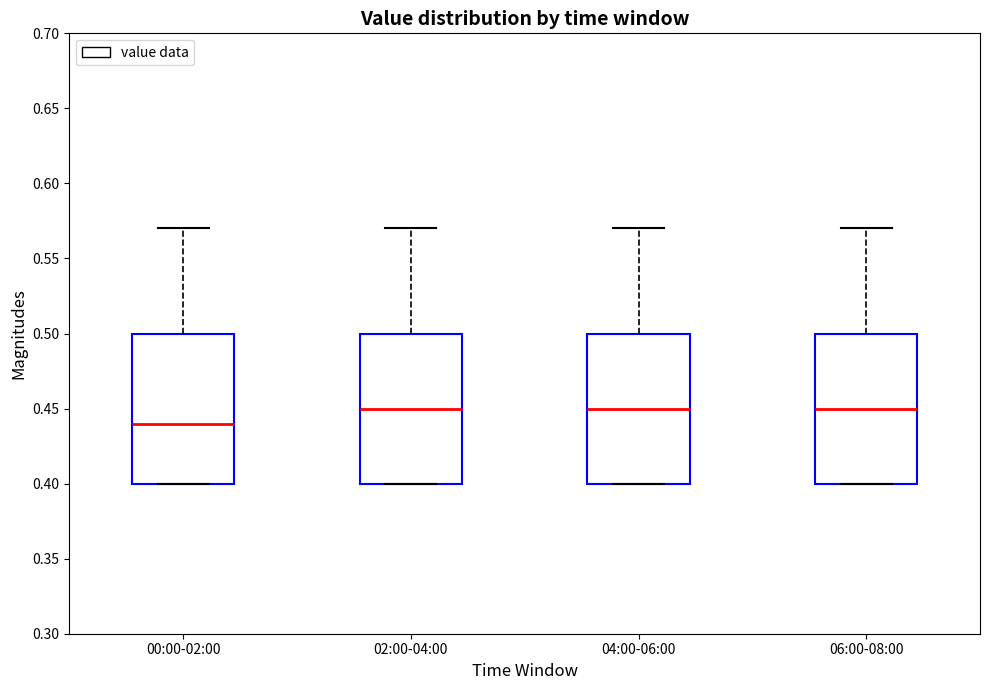

Which box has the lowest median line?

00:00-02:00